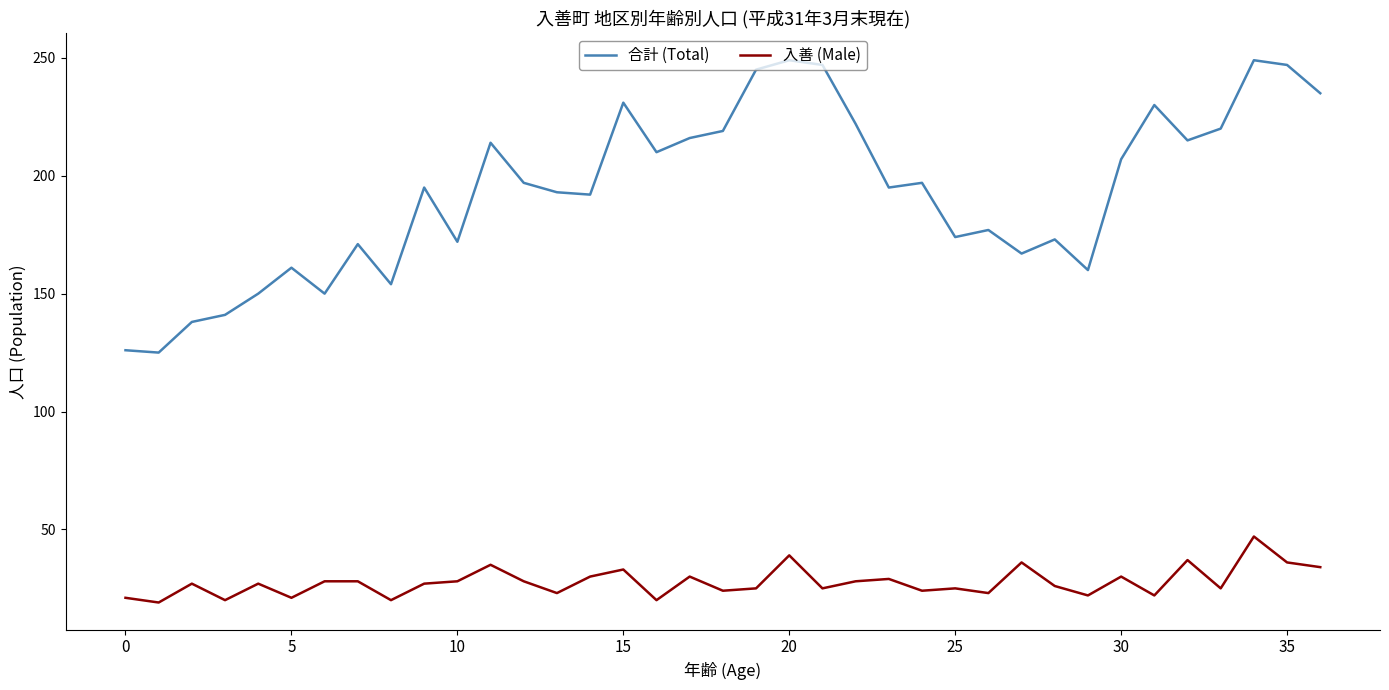

List the series in order of their overall mean, highest first.

合計 (Total), 入善 (Male)